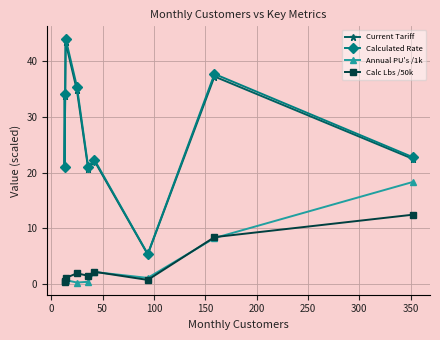

Reading left to right, extract all data points from this chart.

Current Tariff: 33.7	21.0	43.3	34.7	20.6	22.1	5.3	37.2	22.5
Calculated Rate: 34.1	21.1	44.0	35.4	21.0	22.3	5.4	37.7	22.8
Annual PU's /1k: 0.7	0.7	0.7	0.3	0.4	2.2	1.1	8.3	18.3
Calc Lbs /50k: 0.5	0.4	1.1	1.9	1.5	2.2	0.8	8.4	12.4